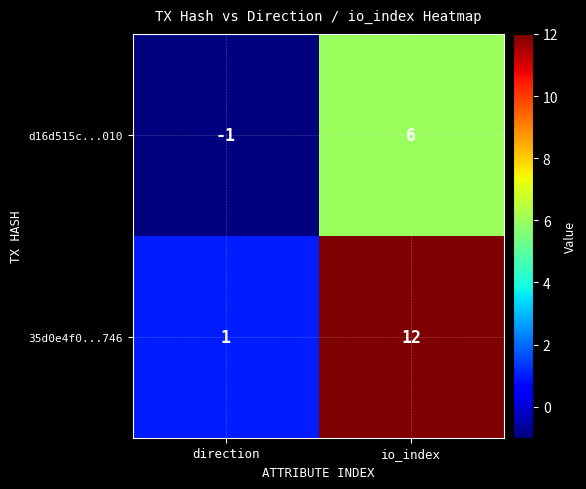

The 35d0e4f0...746 series shows 0 at direction. True or false?

False